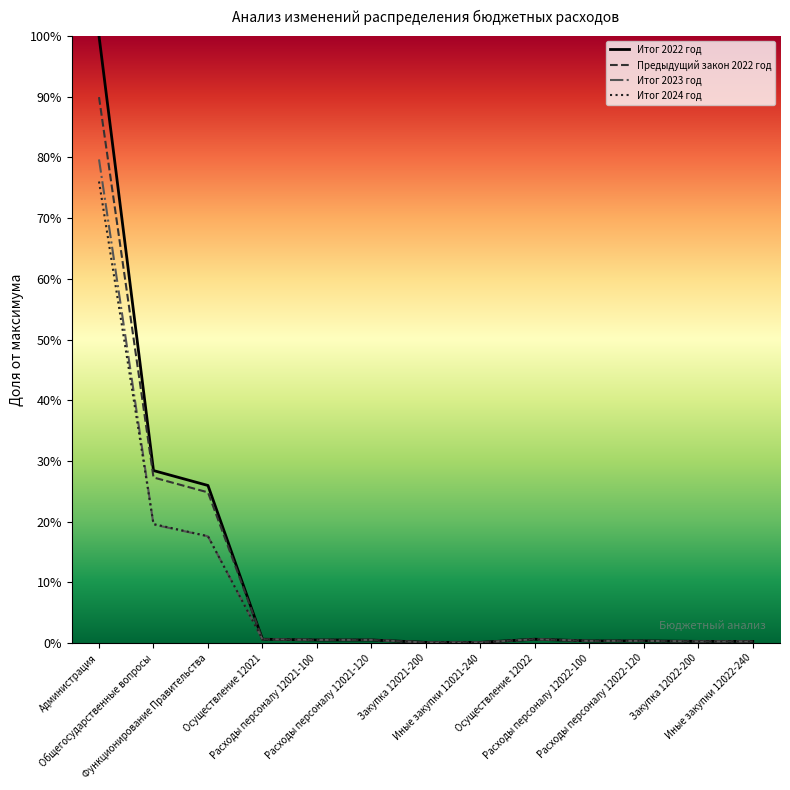

What is the highest value of the Итог 2022 год series?

100.0